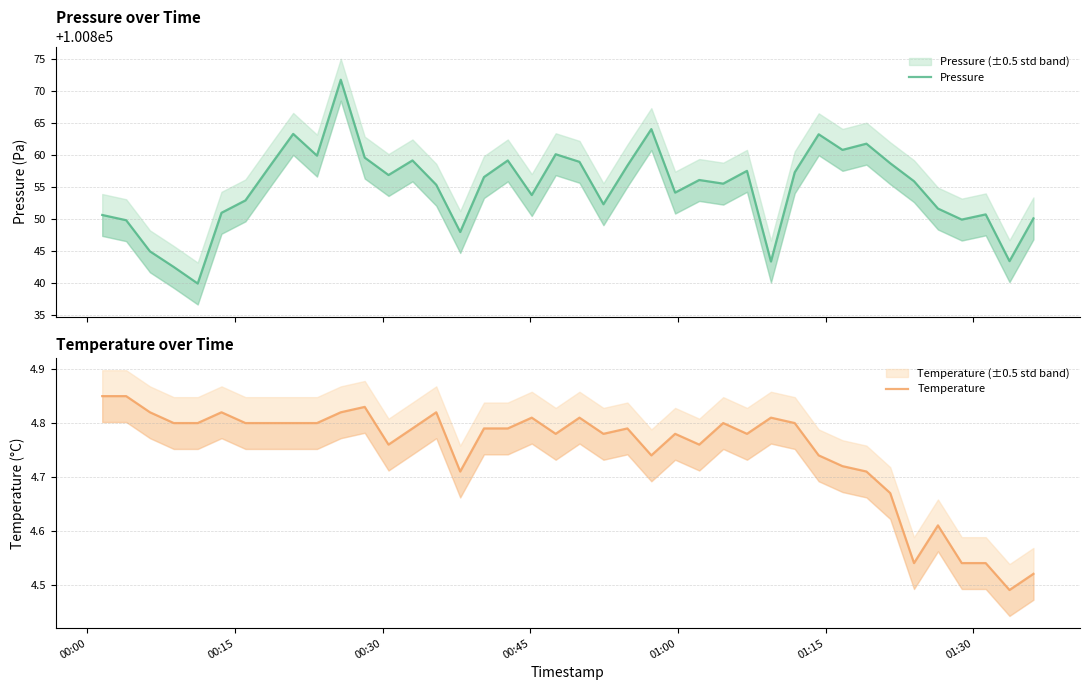

How many Temperature values are between 4 and 5?

40